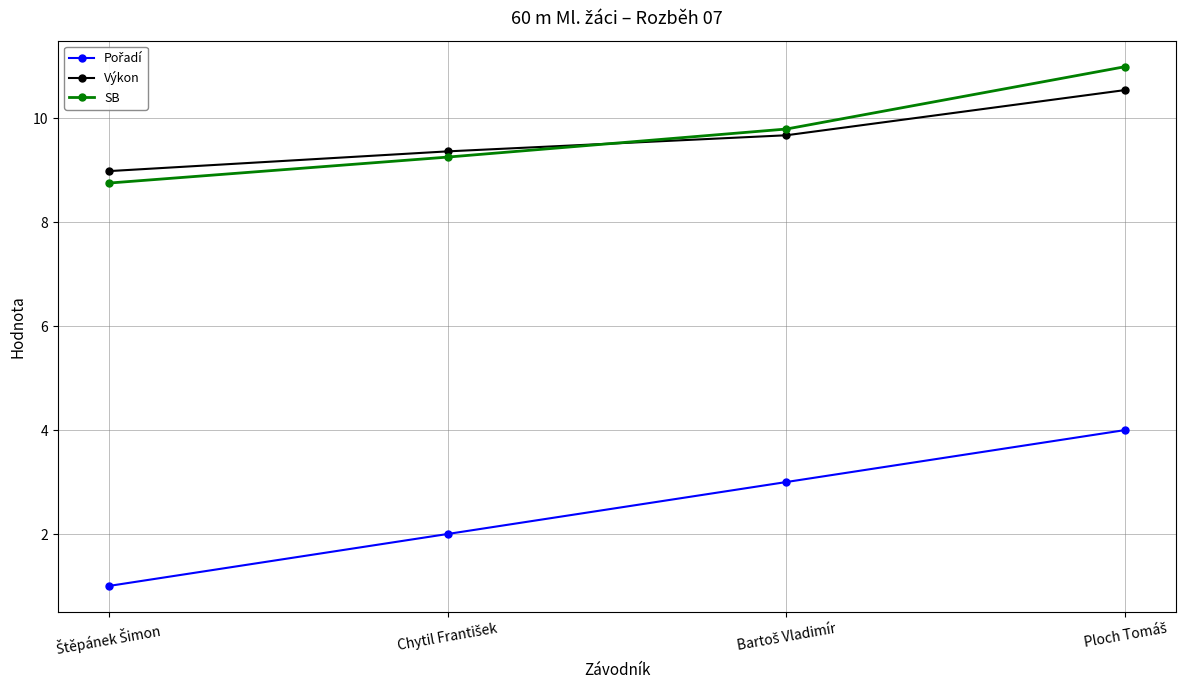

Does the chart have visible grid lines?

Yes